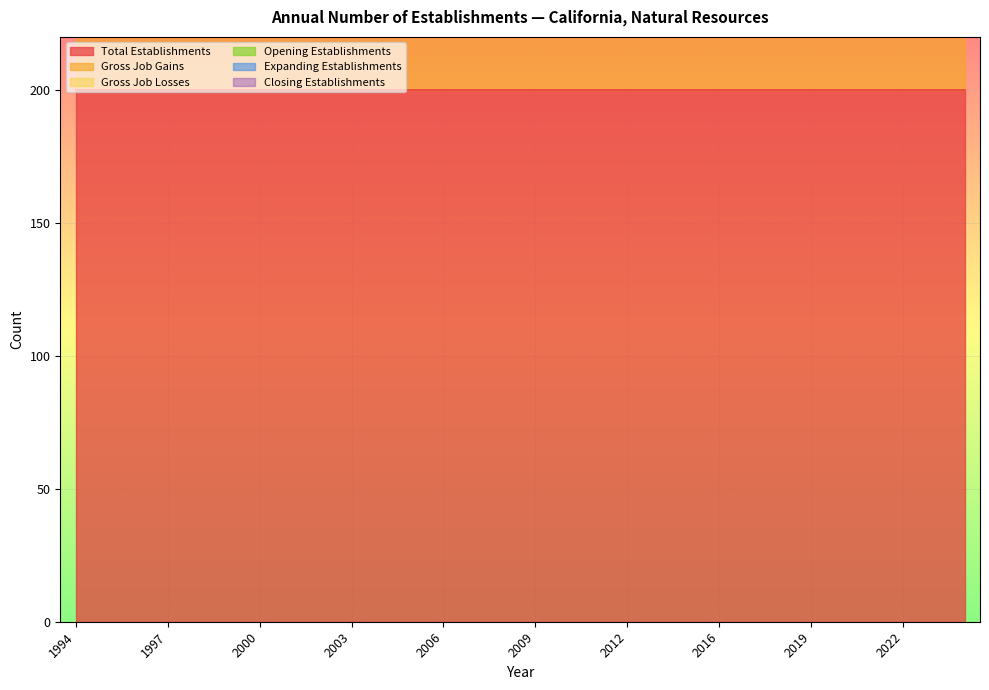

Between 2019 and 2021, which series saw the biggest shift?

Total Establishments